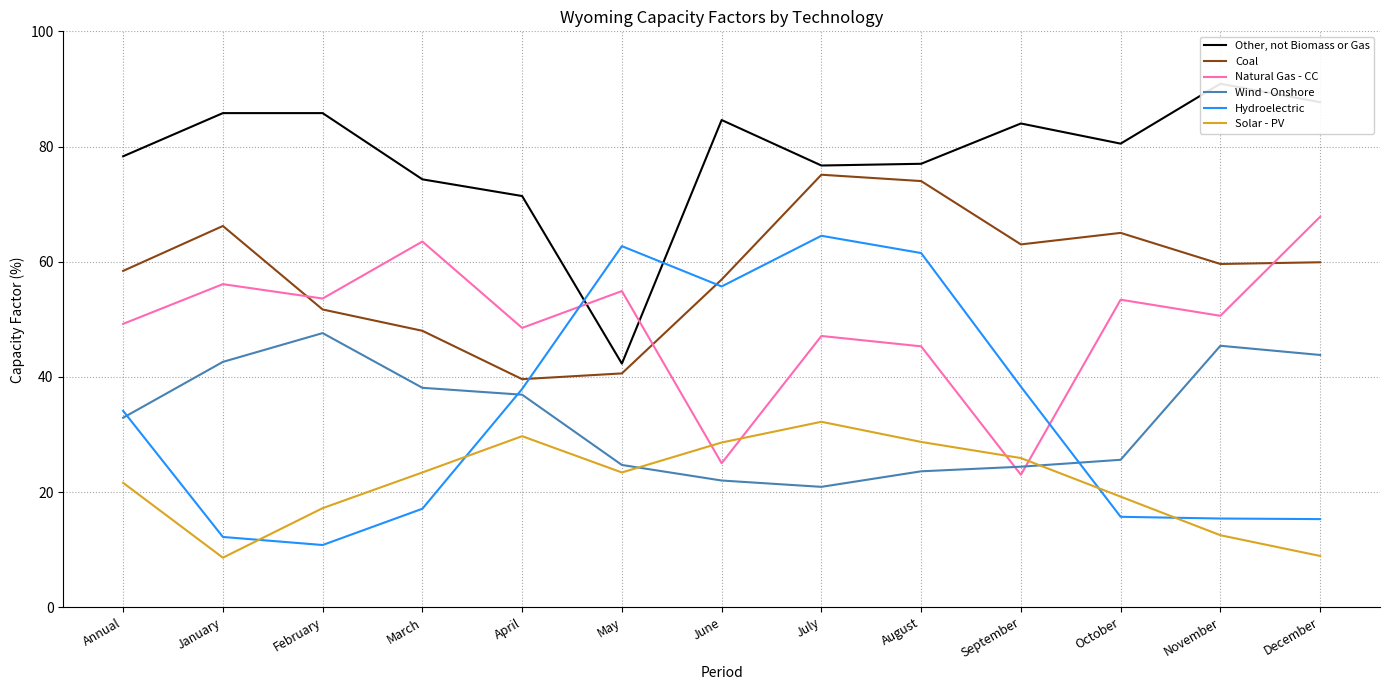

True or false: Other, not Biomass or Gas and Wind - Onshore intersect in this chart.

False